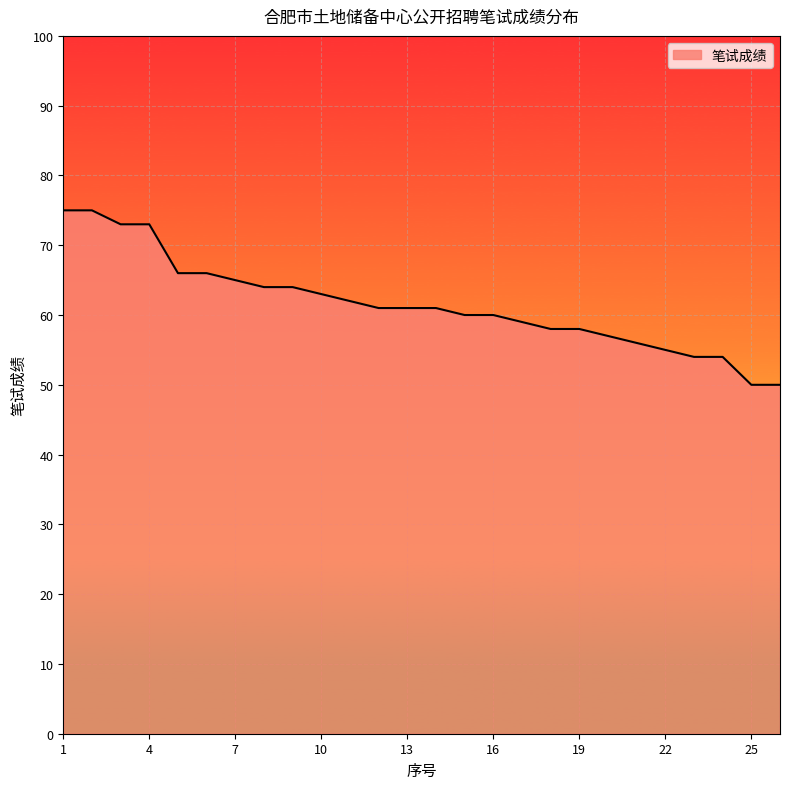

What is the difference between the maximum and minimum values?

25